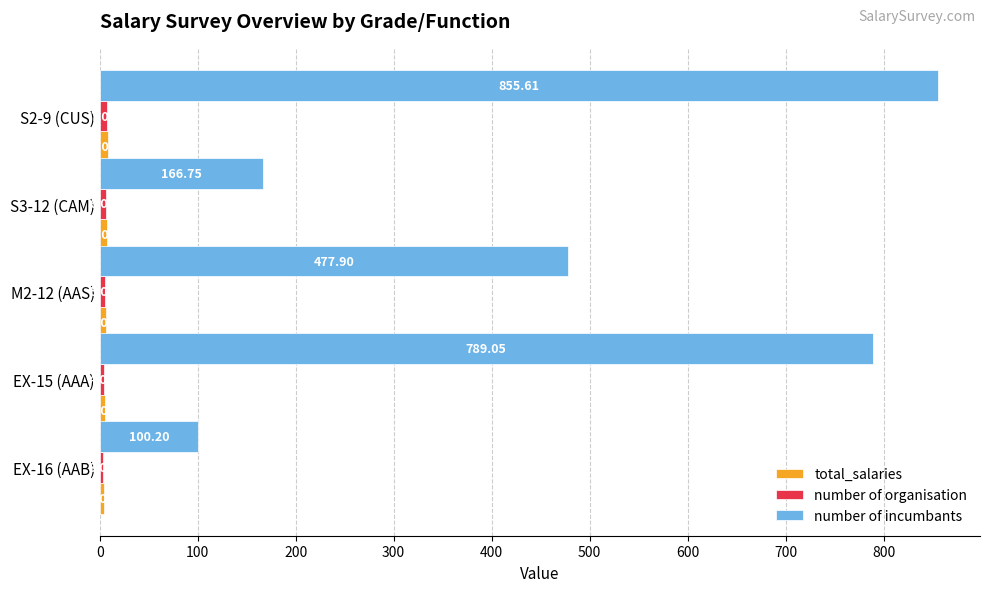

Which series changed the most between M2-12 (AAS) and S2-9 (CUS)?

number of incumbants